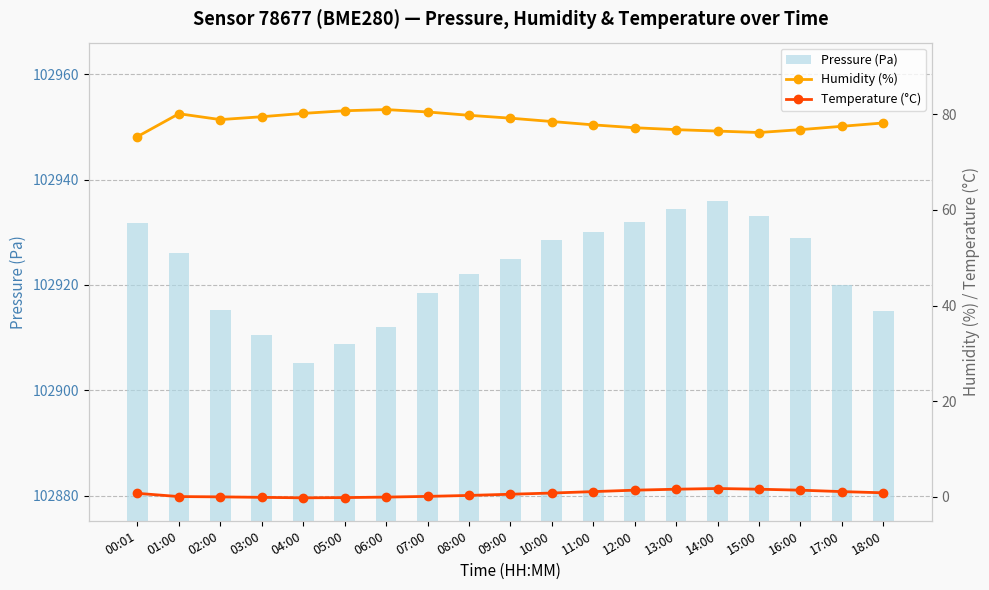

Which has a higher value, 06:00 or 11:00?

11:00